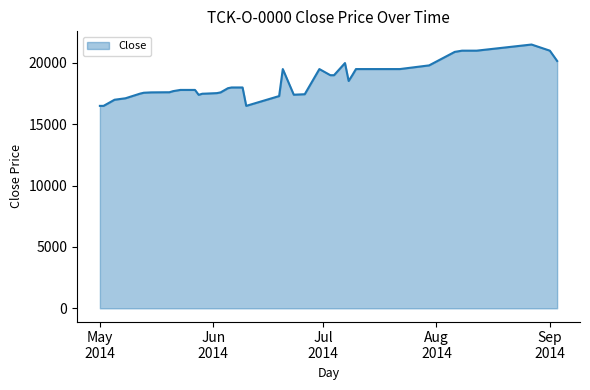

What is the difference between the maximum and minimum values?

5000